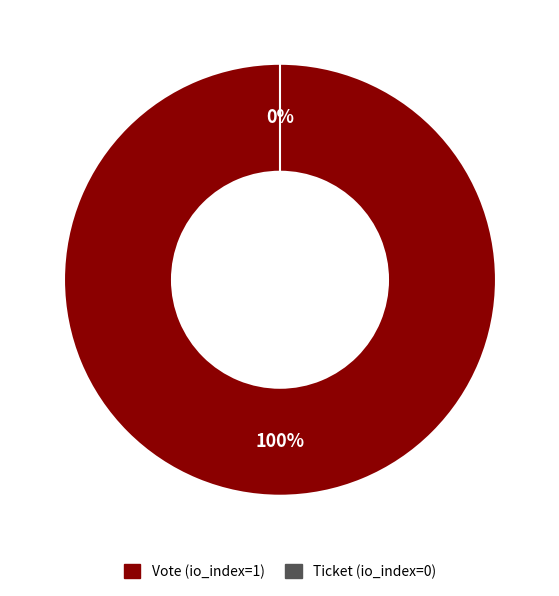

Is there any slice that represents more than half of the pie?

Yes